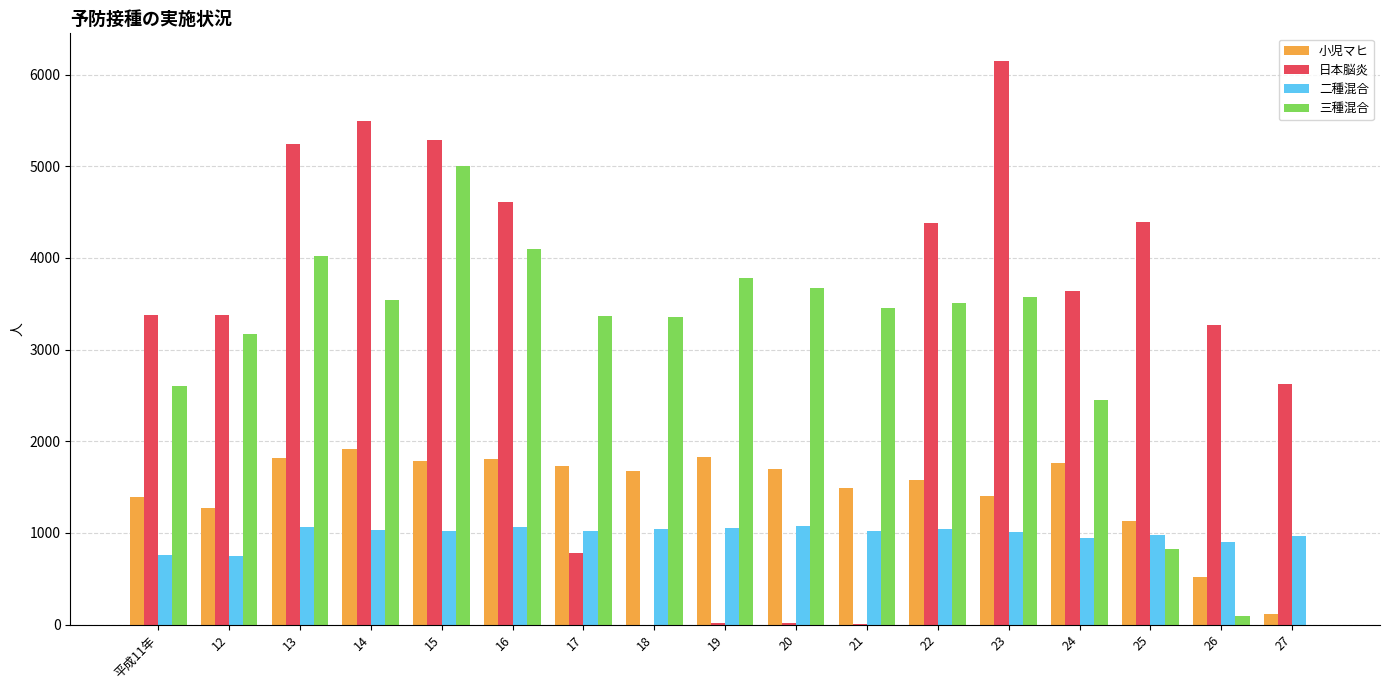

Which series has the largest total across all categories?

日本脳炎